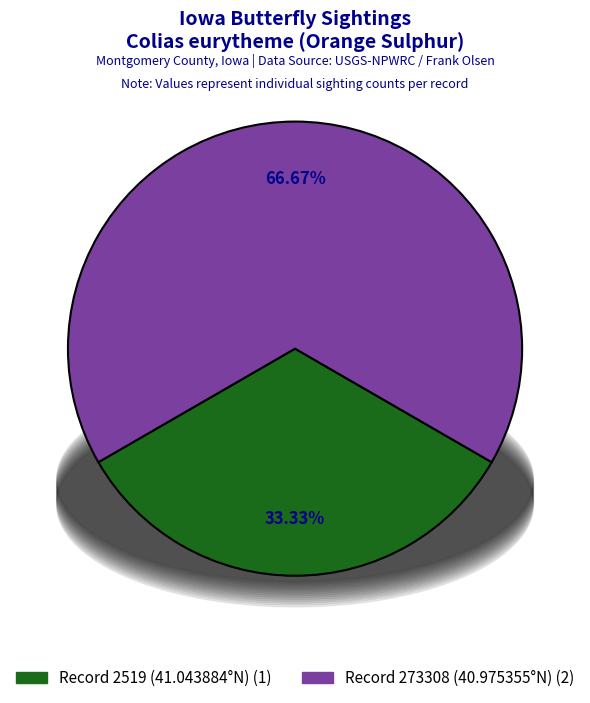

Which category has the smallest portion of the pie?

Record 2519 (41.043884°N)